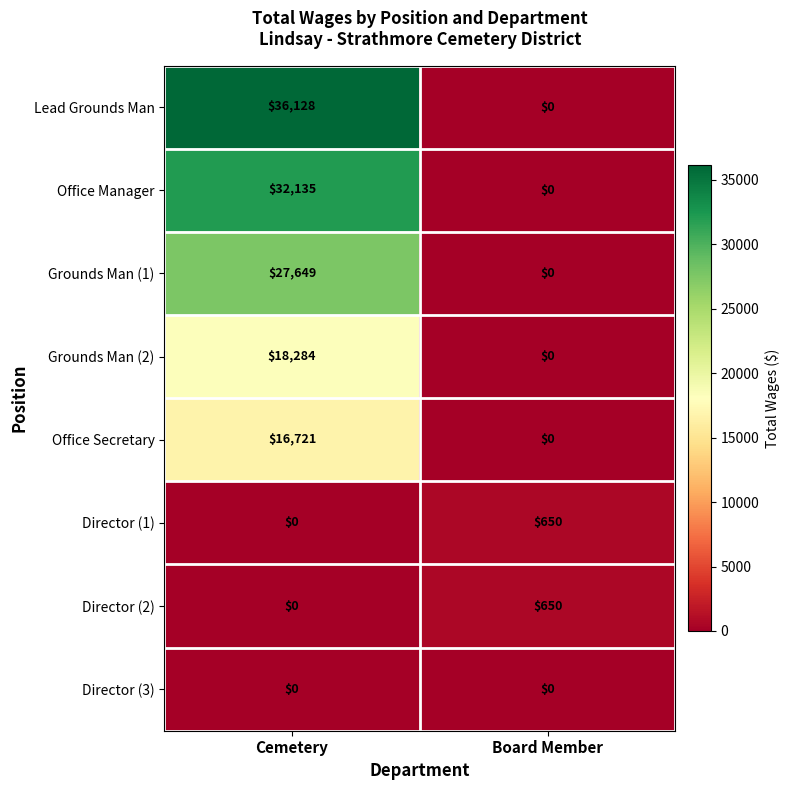

List the labels in order of Office Secretary value, largest first.

Cemetery, Board Member